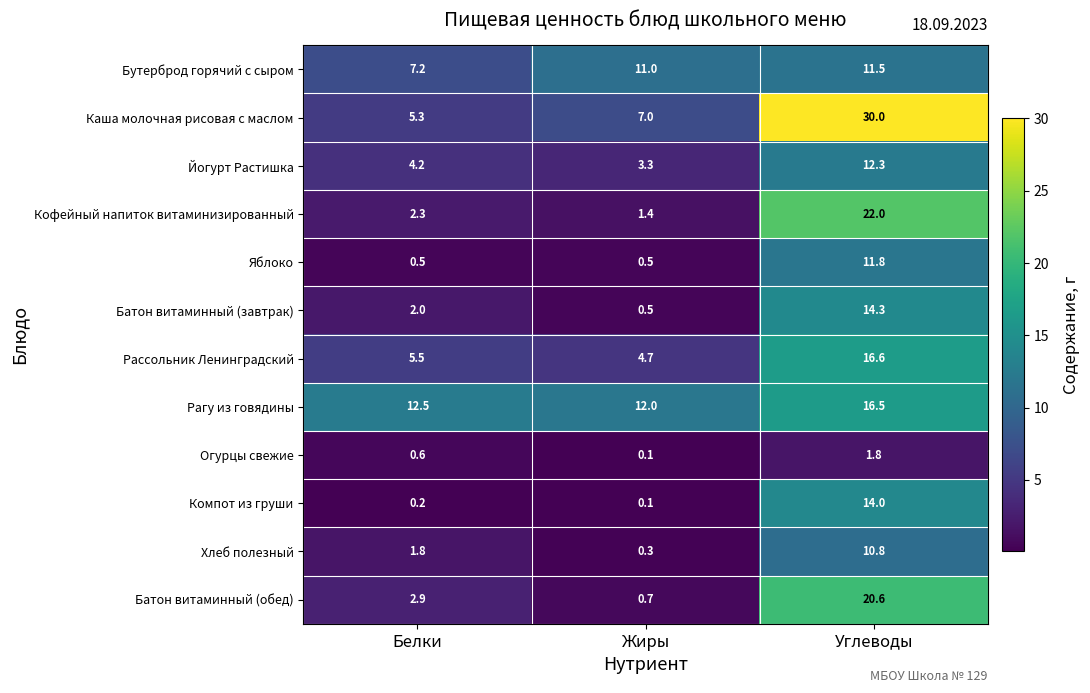

Is it true that Рассольник Ленинградский equals 2.9 at Белки?

False